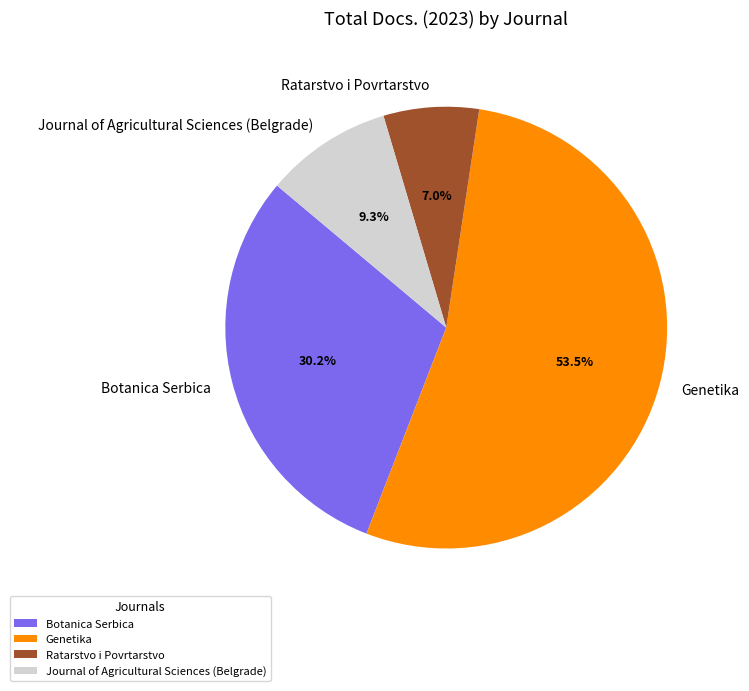

Count the number of slices in the pie.

4